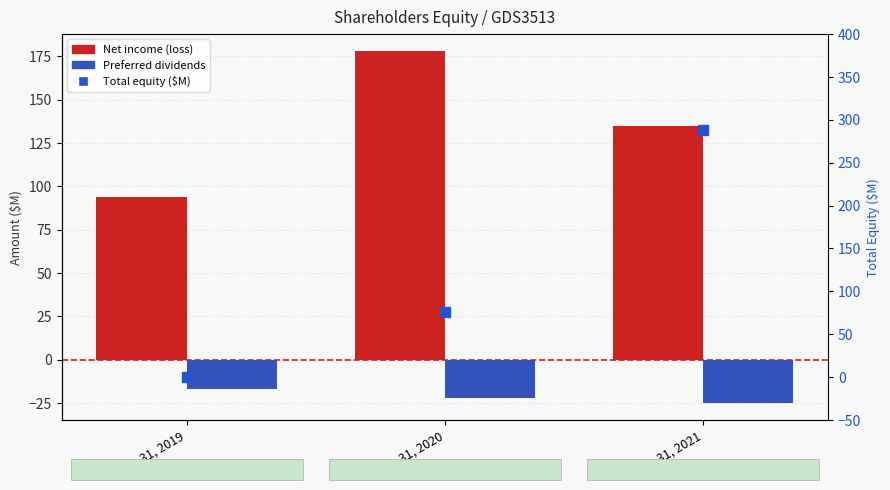

Which series has the widest spread of values?

Total equity (M)